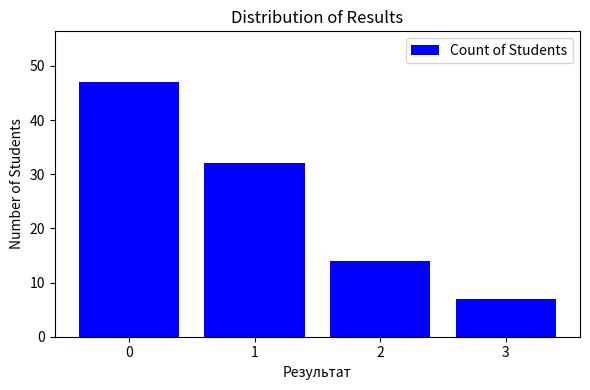

What is the sum of all values?

100